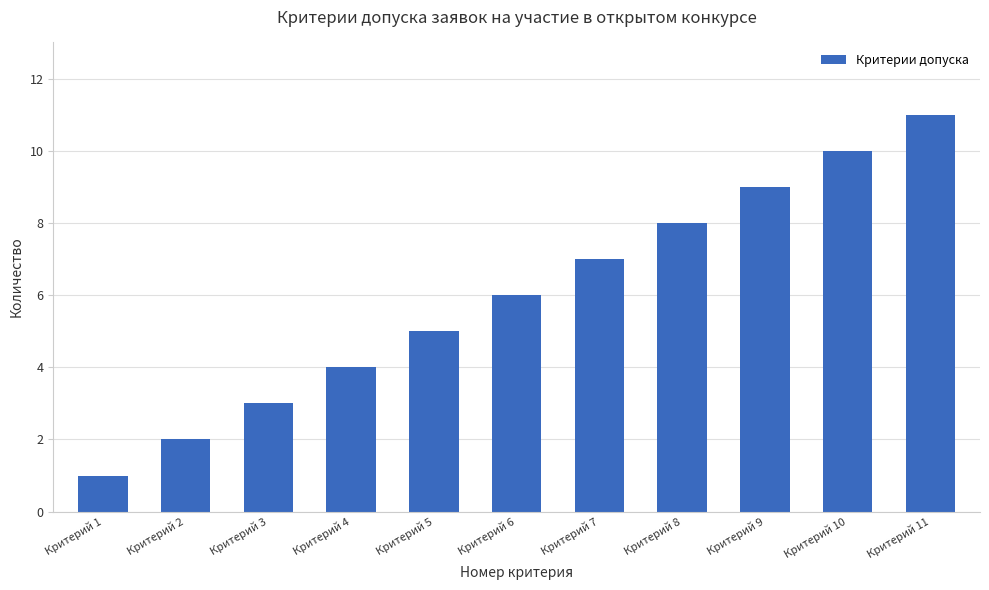

How many values are below 6?

5